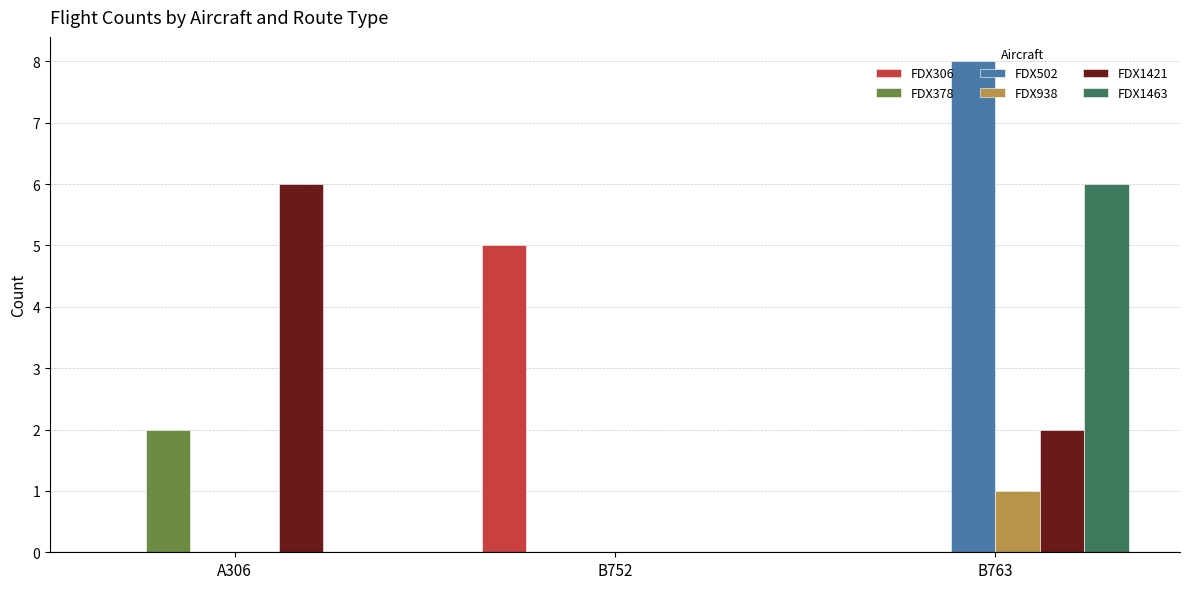

What is the total value across all series at B763?

17